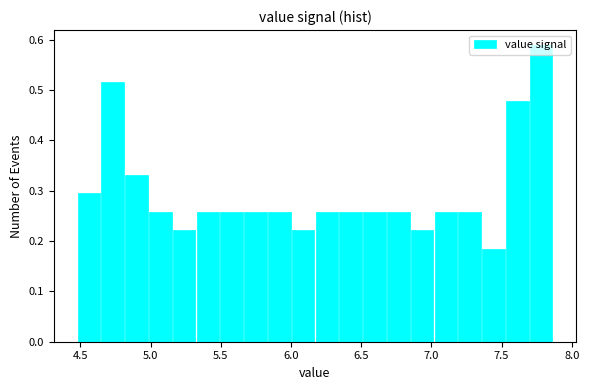

Read against the x-axis, roughly where is the centre of the tallest bar?

7.80